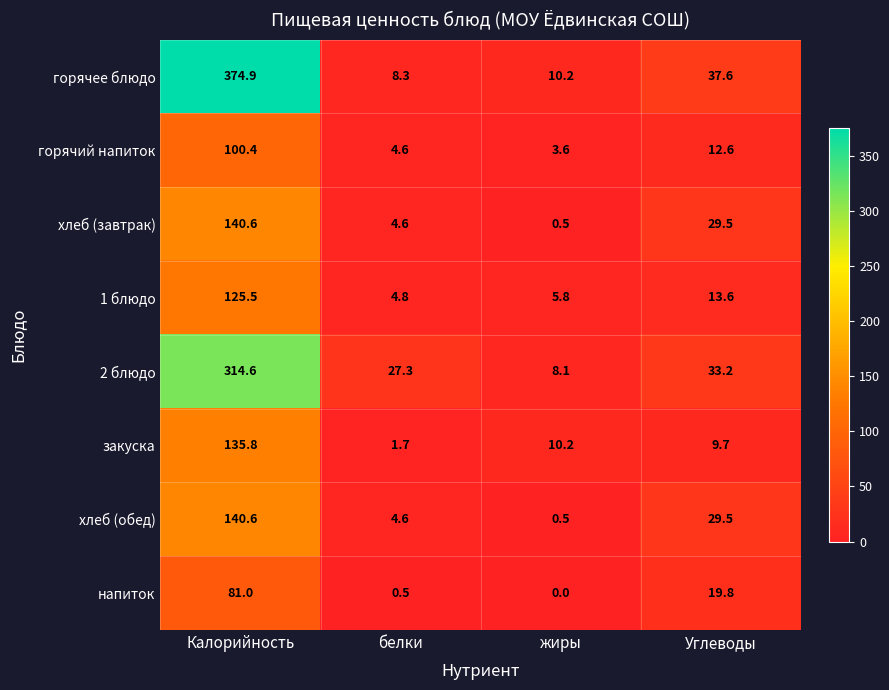

The хлеб (обед) series shows 46.4 at Калорийность. True or false?

False